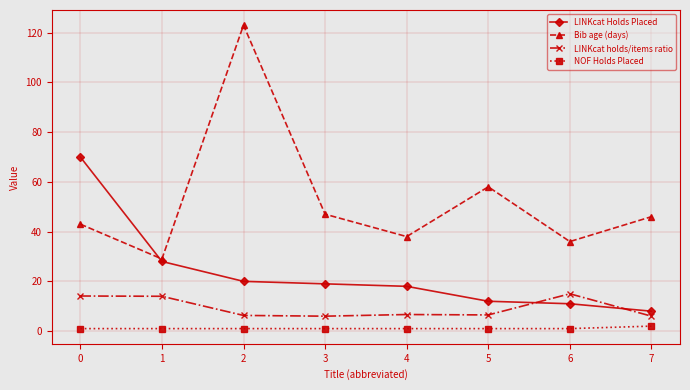

What is the value of the NOF Holds Placed point at the 7th from the left?

1.0